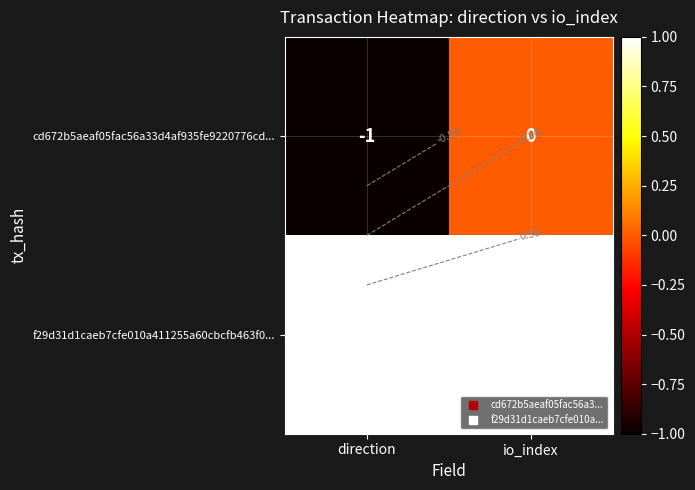

The cd672b5aeaf05fac56a33d4af935fe9220776cd... series shows 0 at io_index. True or false?

True